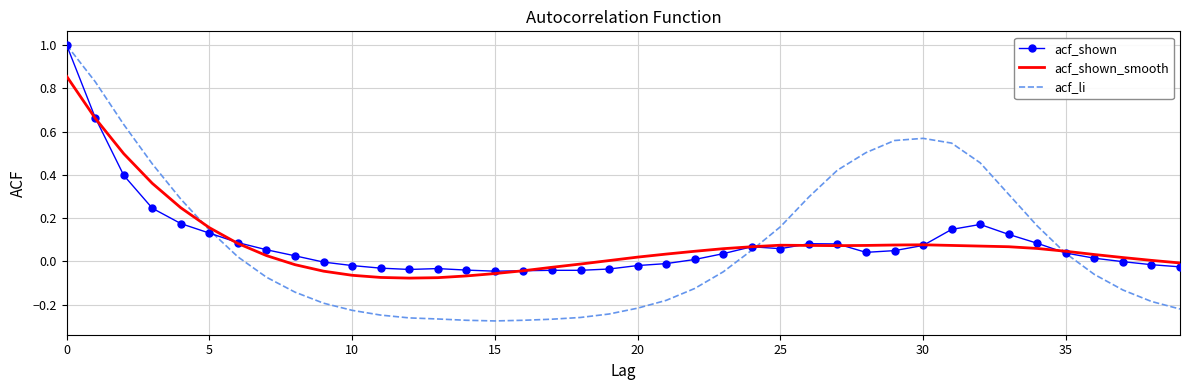

What is the highest value of the acf_shown series?

1.0